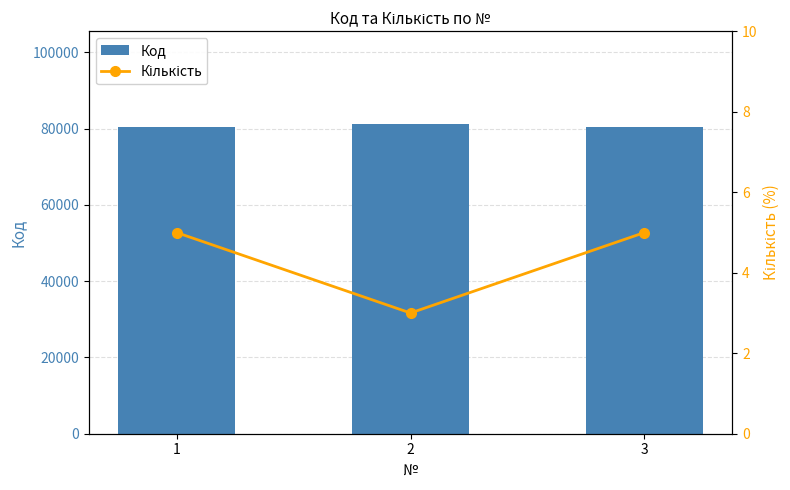

Rank the categories by Кількість value from lowest to highest.

2, 1, 3